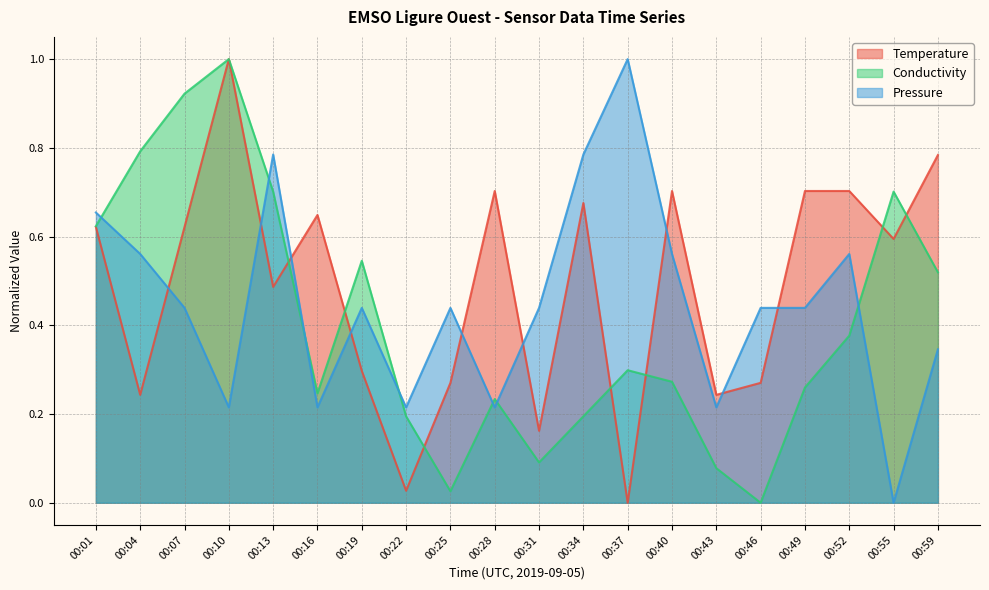

How many times do Temperature and Pressure cross each other?

9